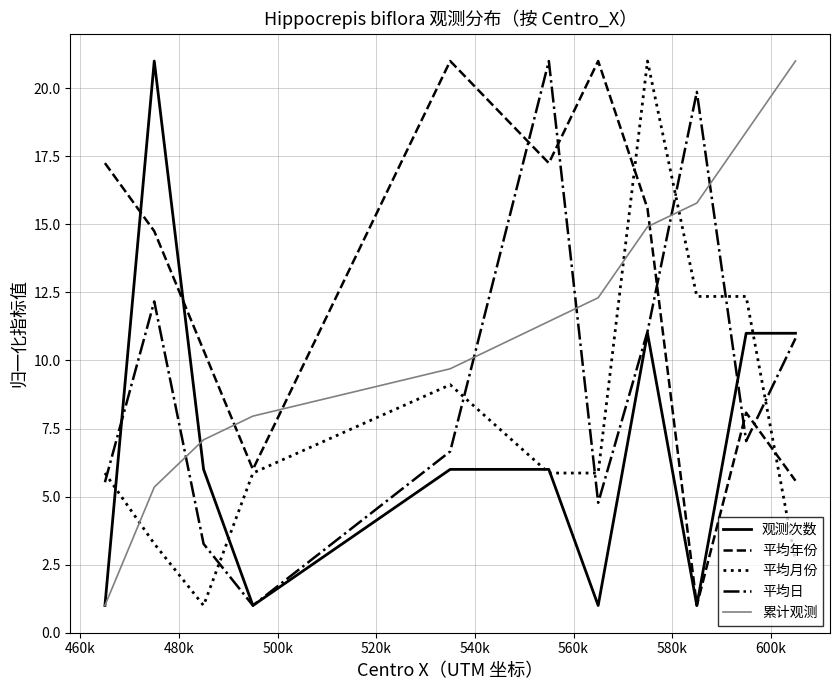

What is the maximum value for 观测次数?

21.0